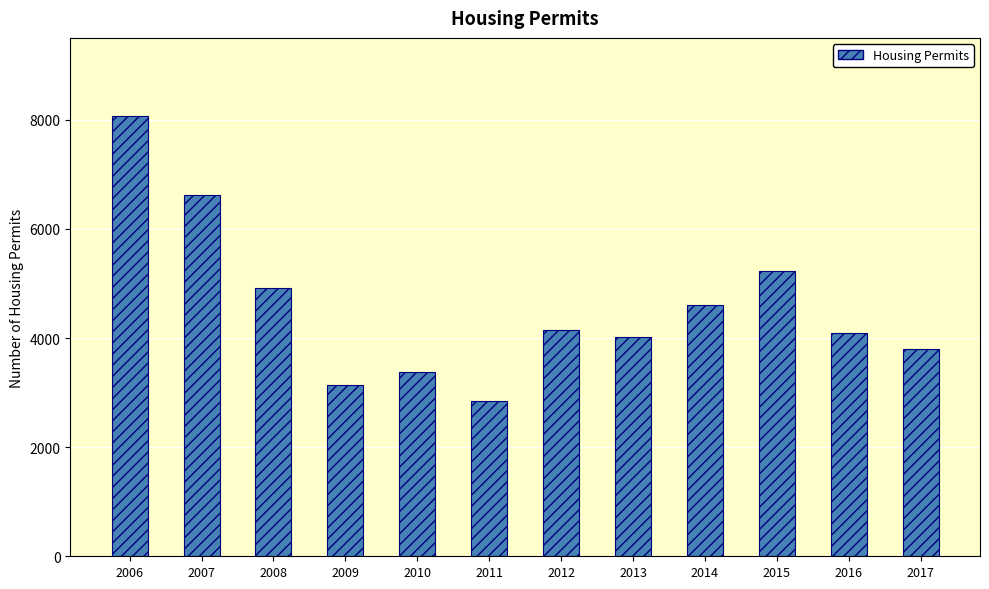

Does the chart contain stacked bars?

No